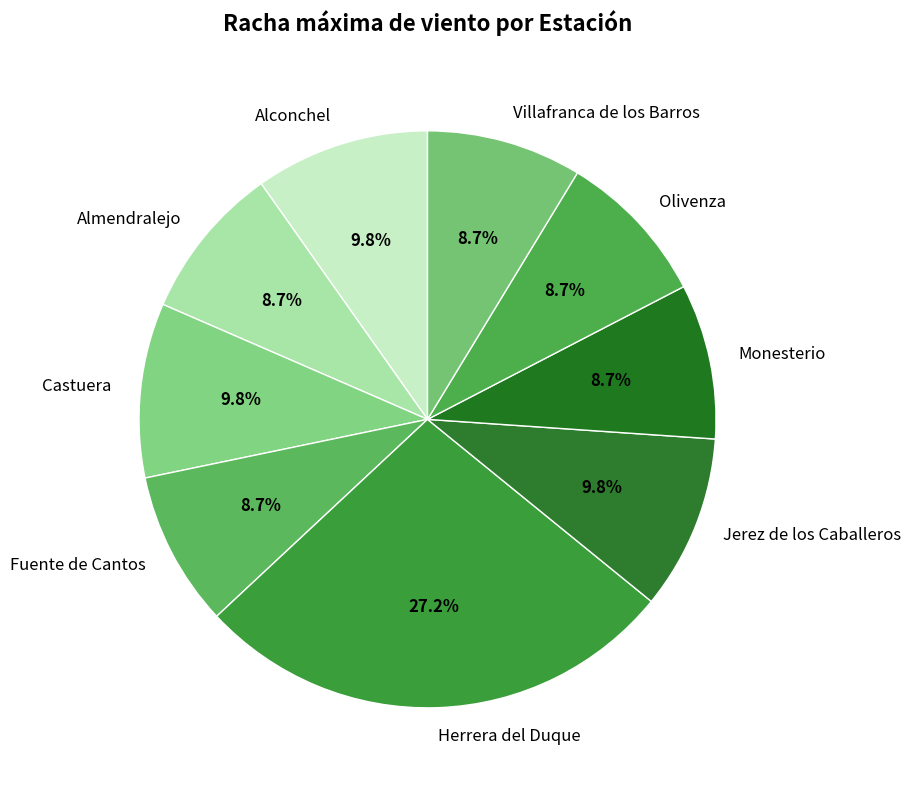

Does any single category account for the majority?

No